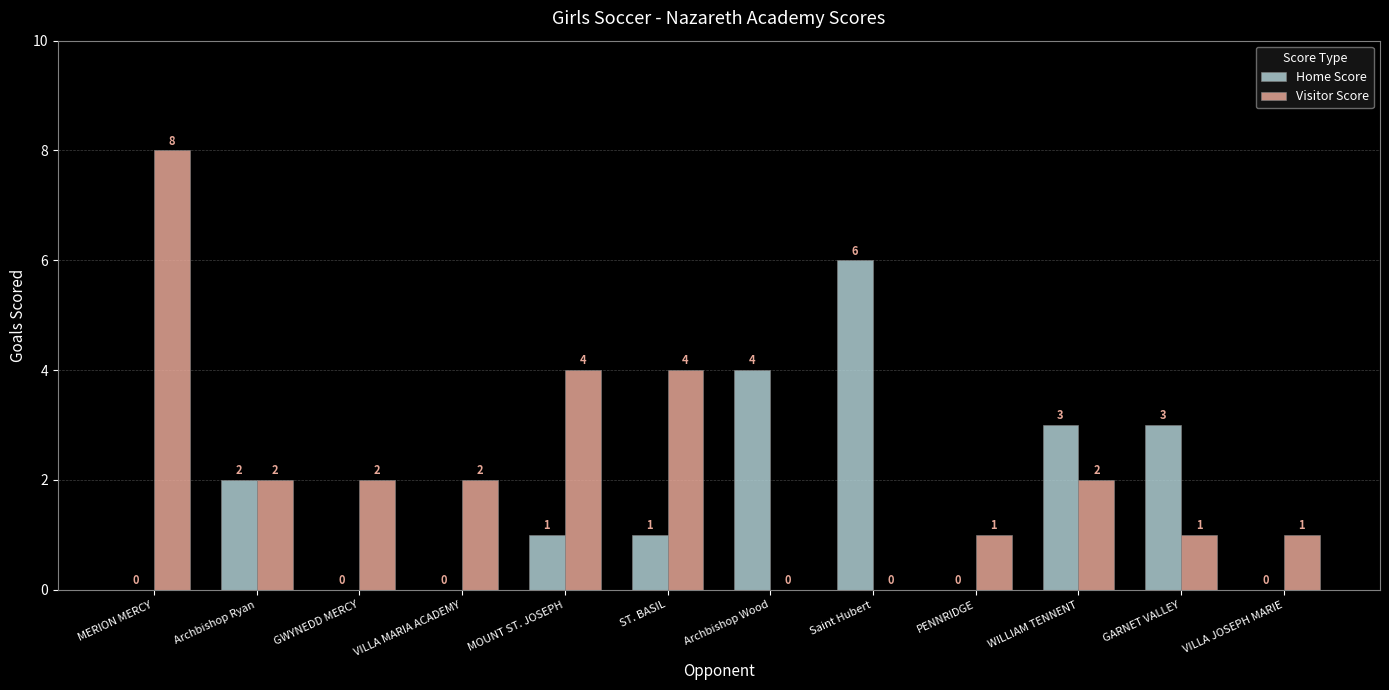

Which series changed the most between MERION MERCY and GWYNEDD MERCY?

Visitor Score